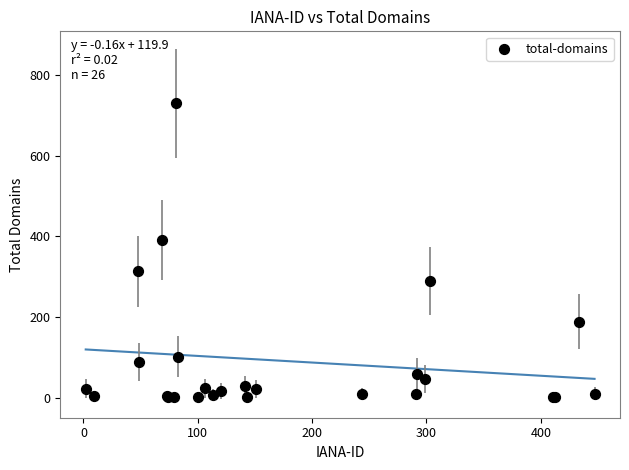

What Y value in the scatter plot is closest to 365?

392